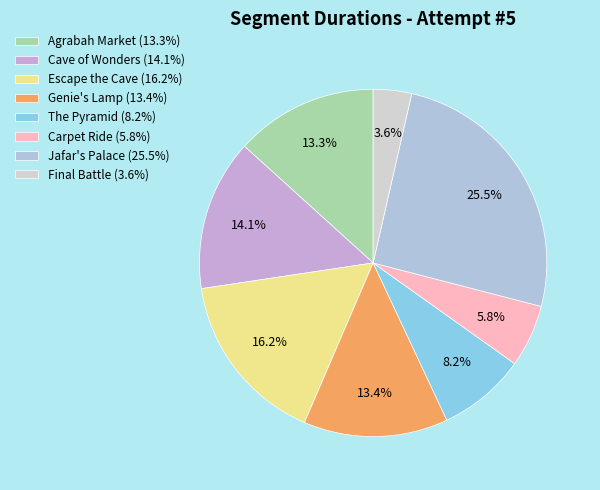

Is it true that Escape the Cave is 16% of the pie?

True